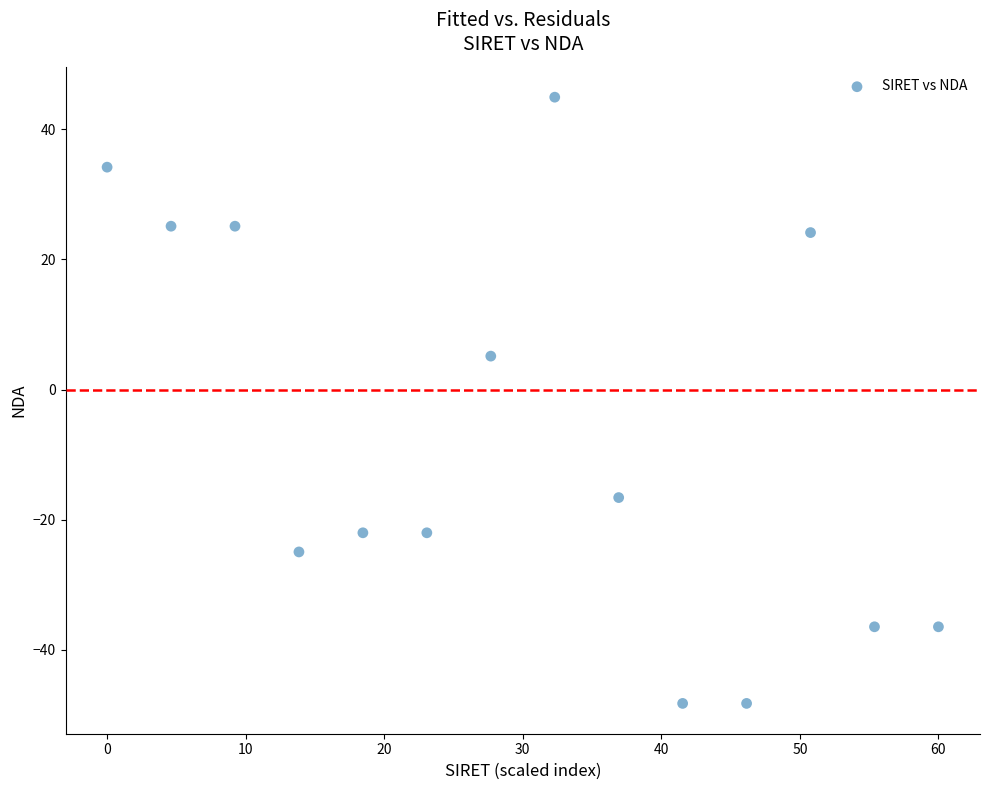

What Y value in the scatter plot is closest to -1?

5.1